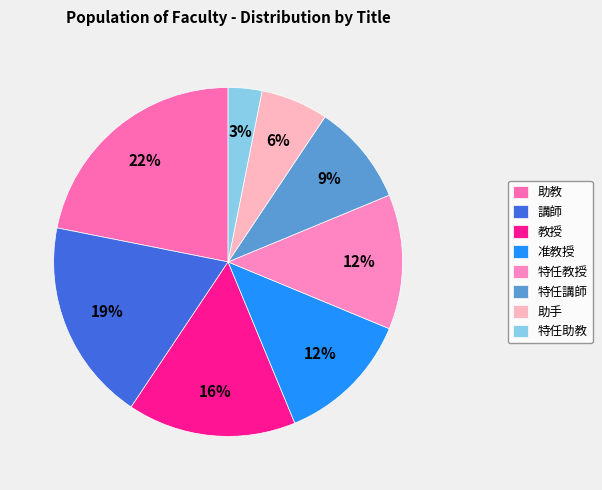

To the nearest percent, what is the difference between the largest and smallest slice percentages?

19%